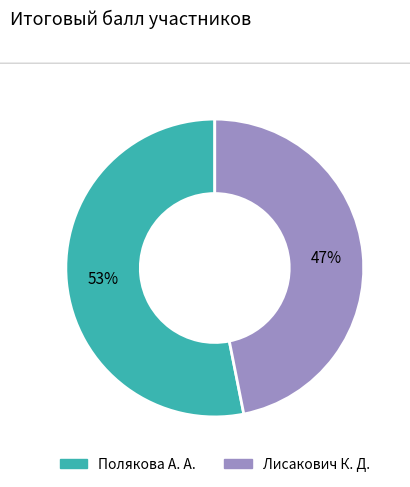

Is there a majority slice in this chart?

Yes